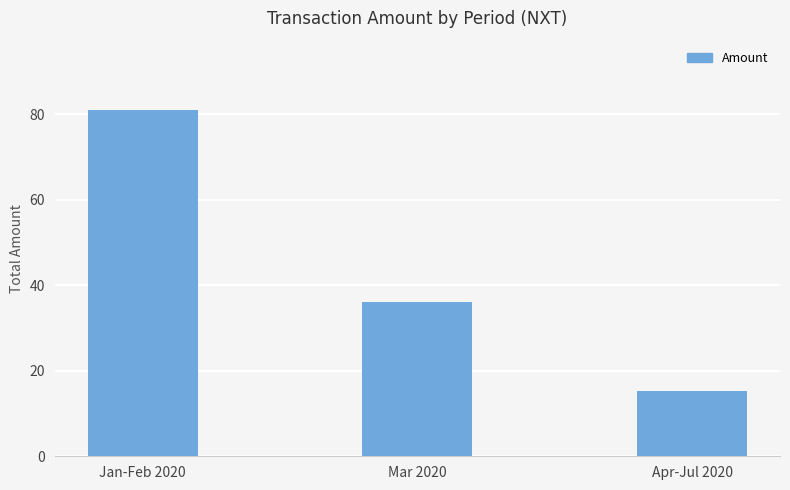

What is the difference between the maximum and minimum values?

65.8